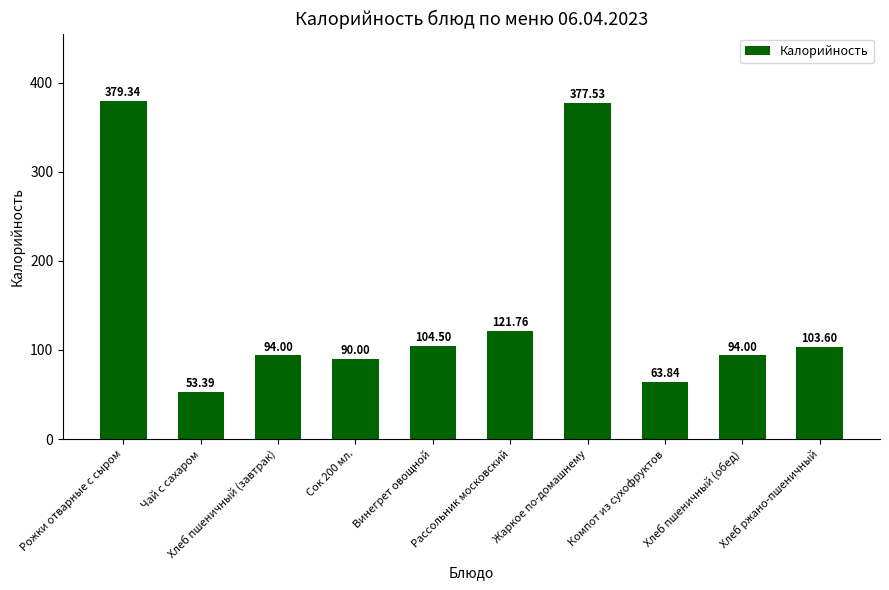

Are the bars grouped side by side (vs. stacked)?

No